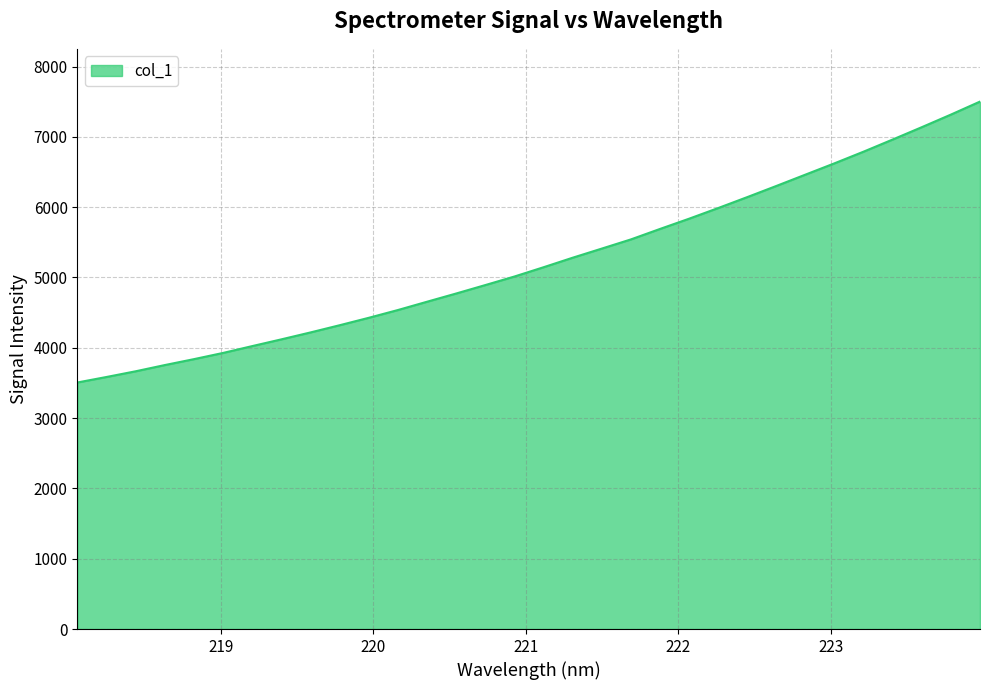

What is the difference between the maximum and minimum values?

3995.0